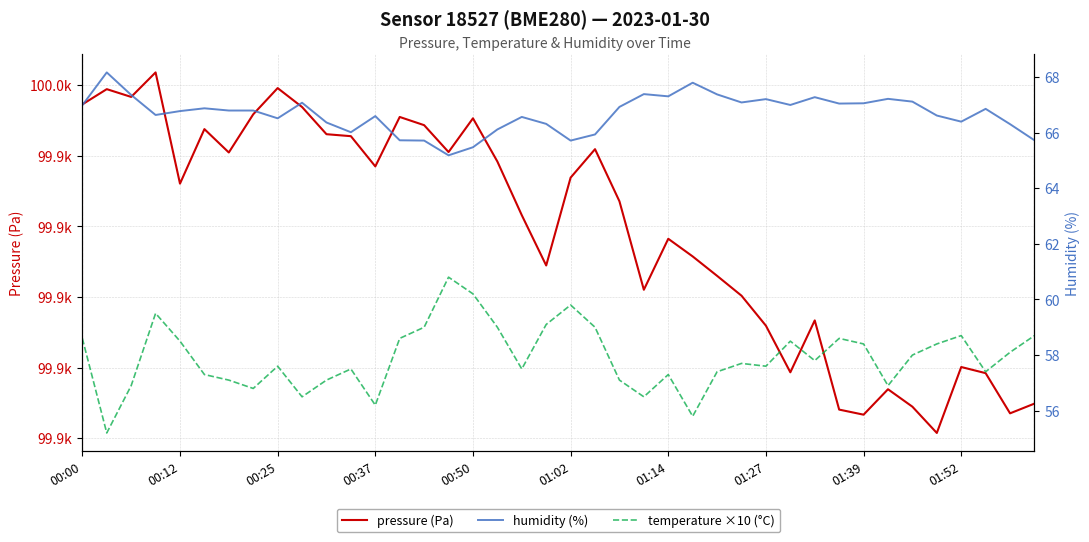

True or false: temperature ×10 (°C) and humidity (%) intersect in this chart.

False